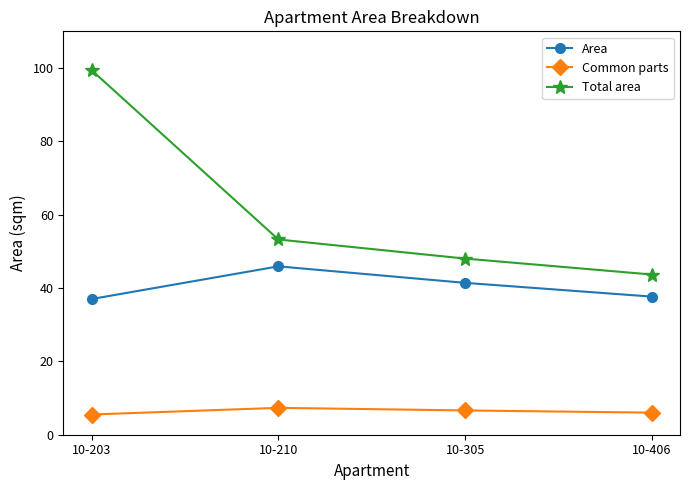

Reading left to right, list all the values displayed in this chart.

Area: 10-203=37.0	10-210=45.9	10-305=41.4	10-406=37.7
Common parts: 10-203=5.5	10-210=7.3	10-305=6.6	10-406=6.0
Total area: 10-203=99.4	10-210=53.2	10-305=48.0	10-406=43.7